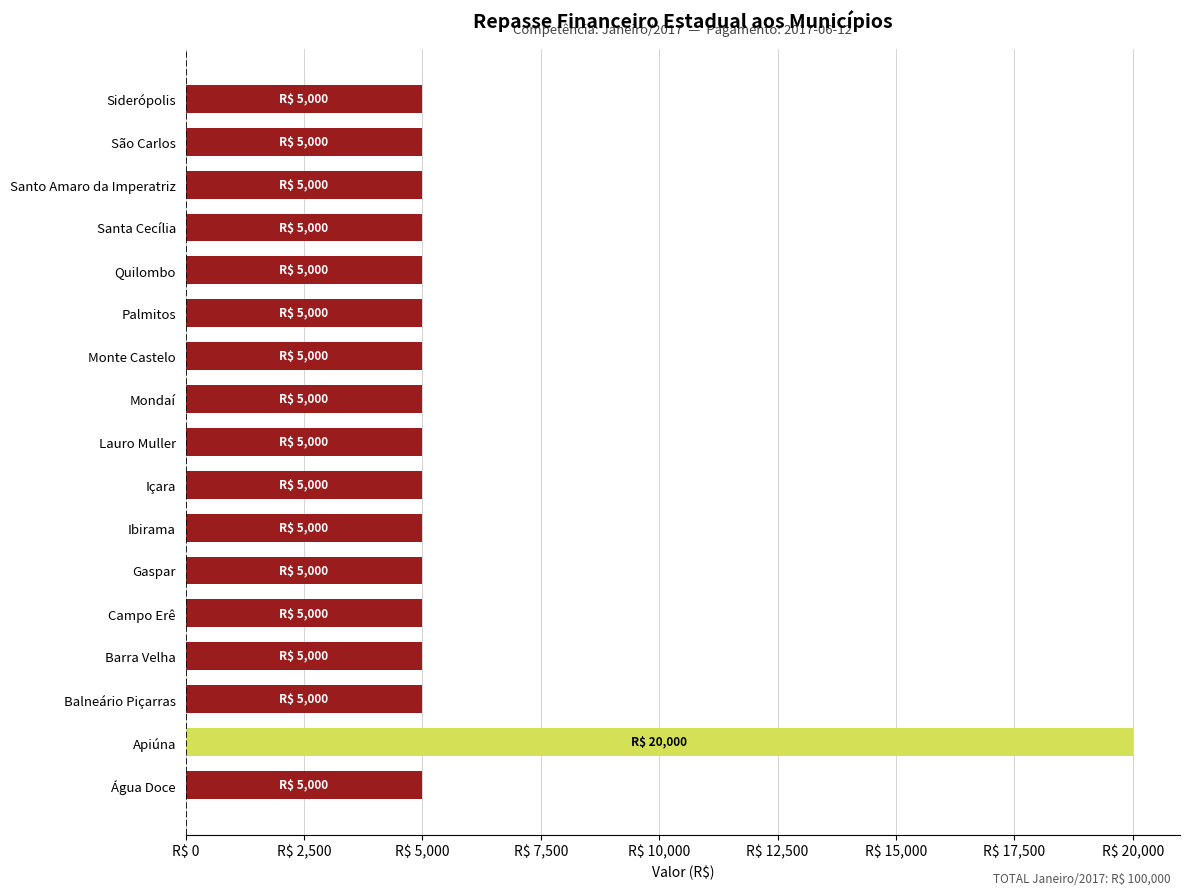

Does the chart contain any negative values?

No